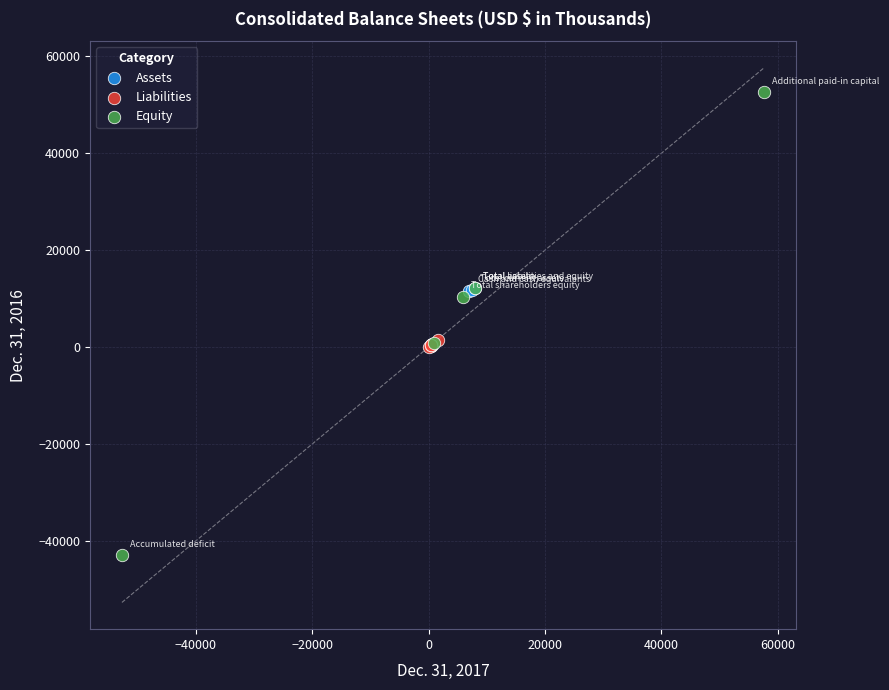

Which series contains the lowest Y value?

Equity